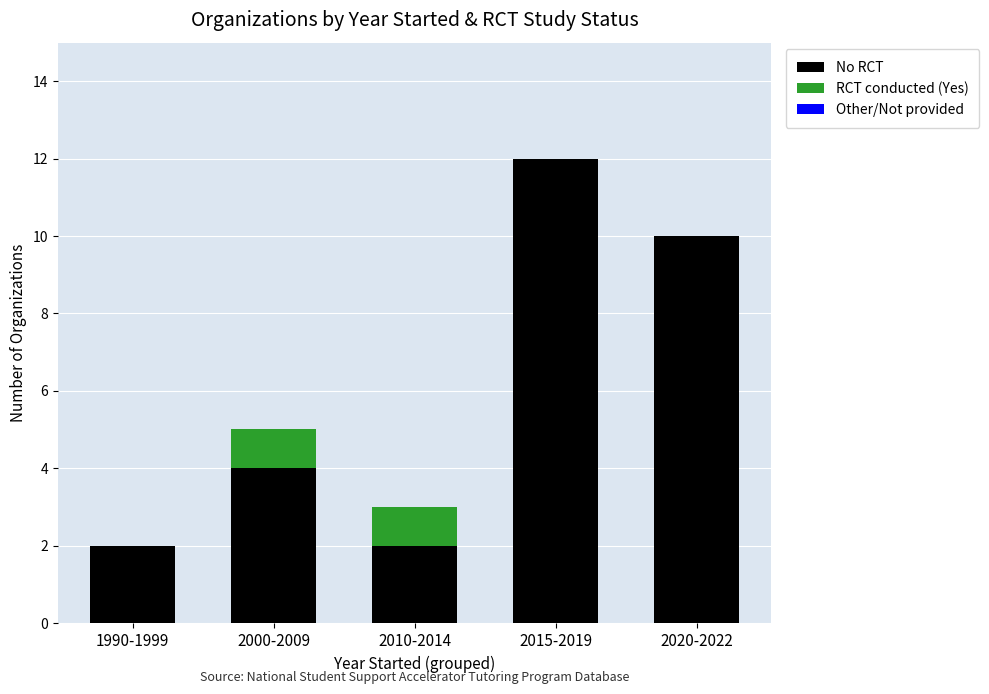

How many categories are shown in the chart?

5